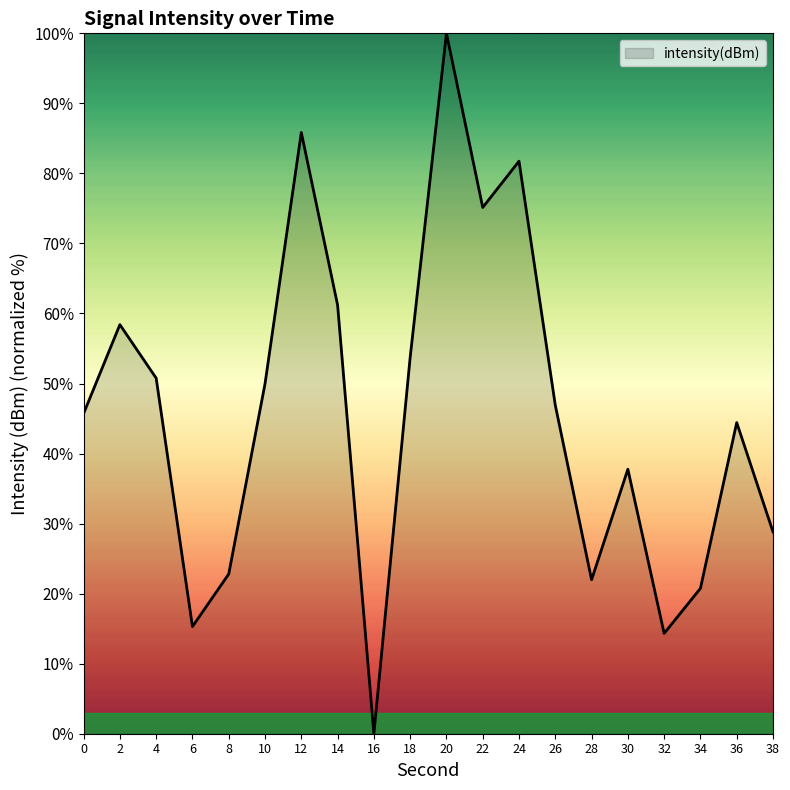

How many lines are shown in the chart?

1